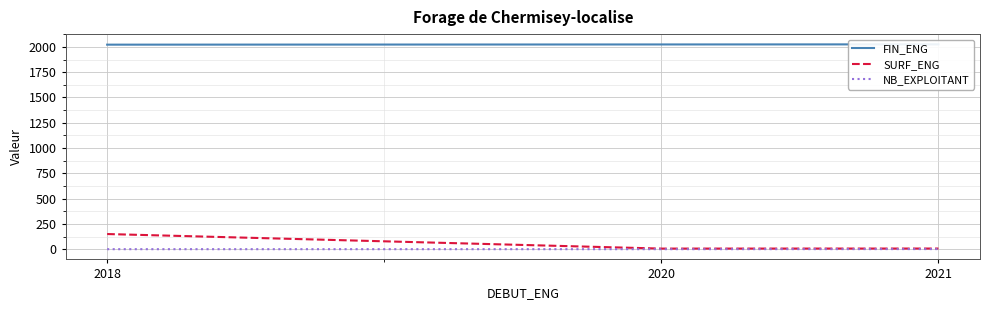

Between 2018 and 2020, which series saw the biggest shift?

SURF_ENG